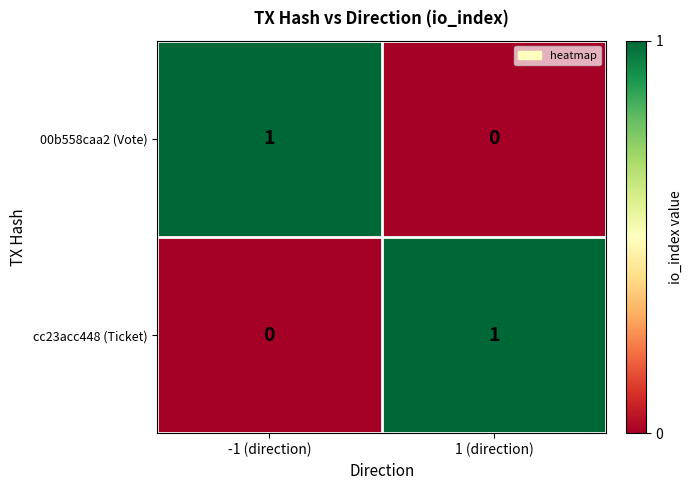

The value of cc23acc448 (Ticket) at 1 (direction) is 1. True or false?

True